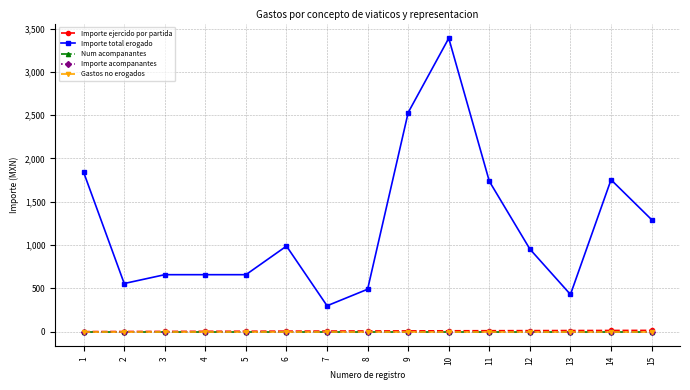

What is the difference between the maximum and second lowest values in the Importe ejercido por partida series?

13.0